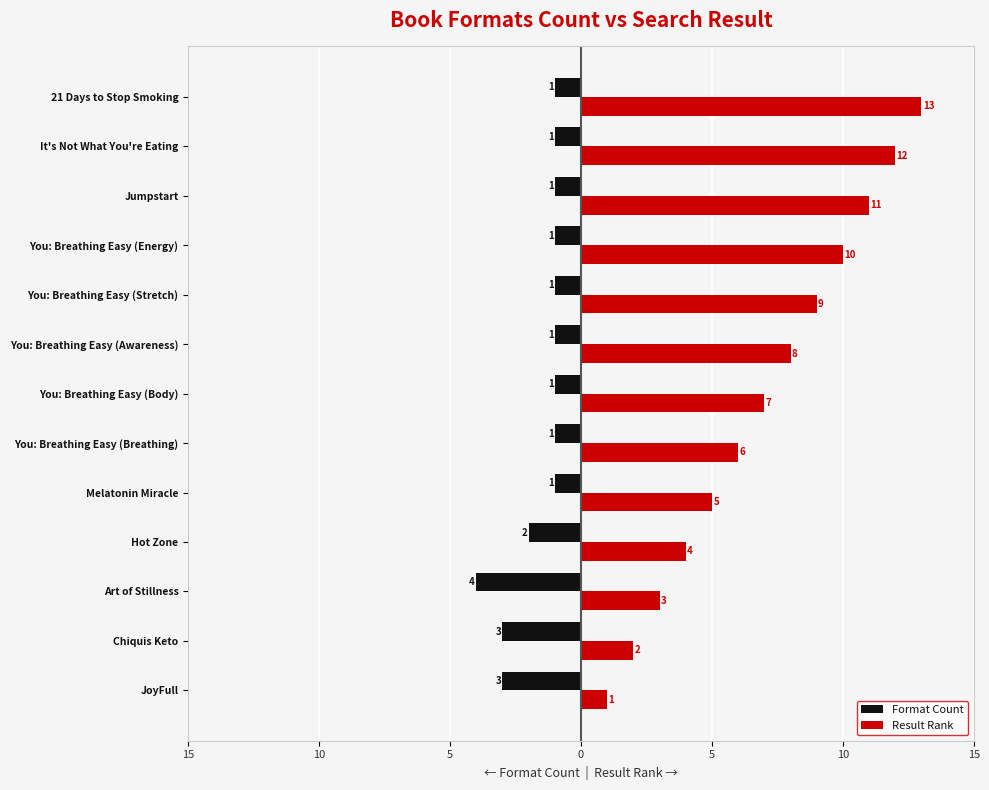

Reading left to right, what are all the values shown in this chart?

Format Count: -3	-3	-4	-2	-1	-1	-1	-1	-1	-1	-1	-1	-1
Result Rank: 1	2	3	4	5	6	7	8	9	10	11	12	13